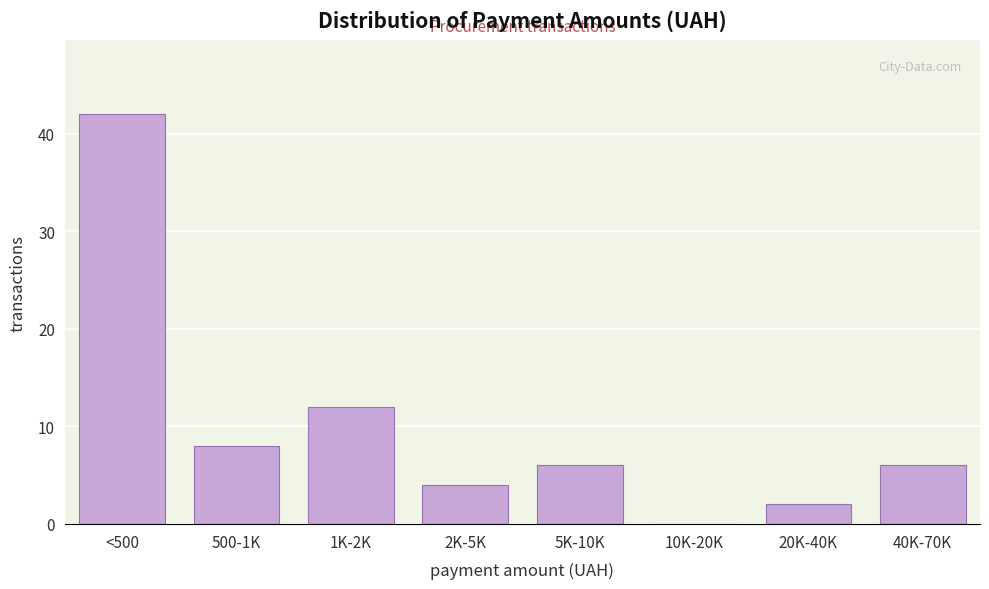

Reading left to right, extract all data points from this chart.

<500=42	500-1K=8	1K-2K=12	2K-5K=4	5K-10K=6	10K-20K=0	20K-40K=2	40K-70K=6